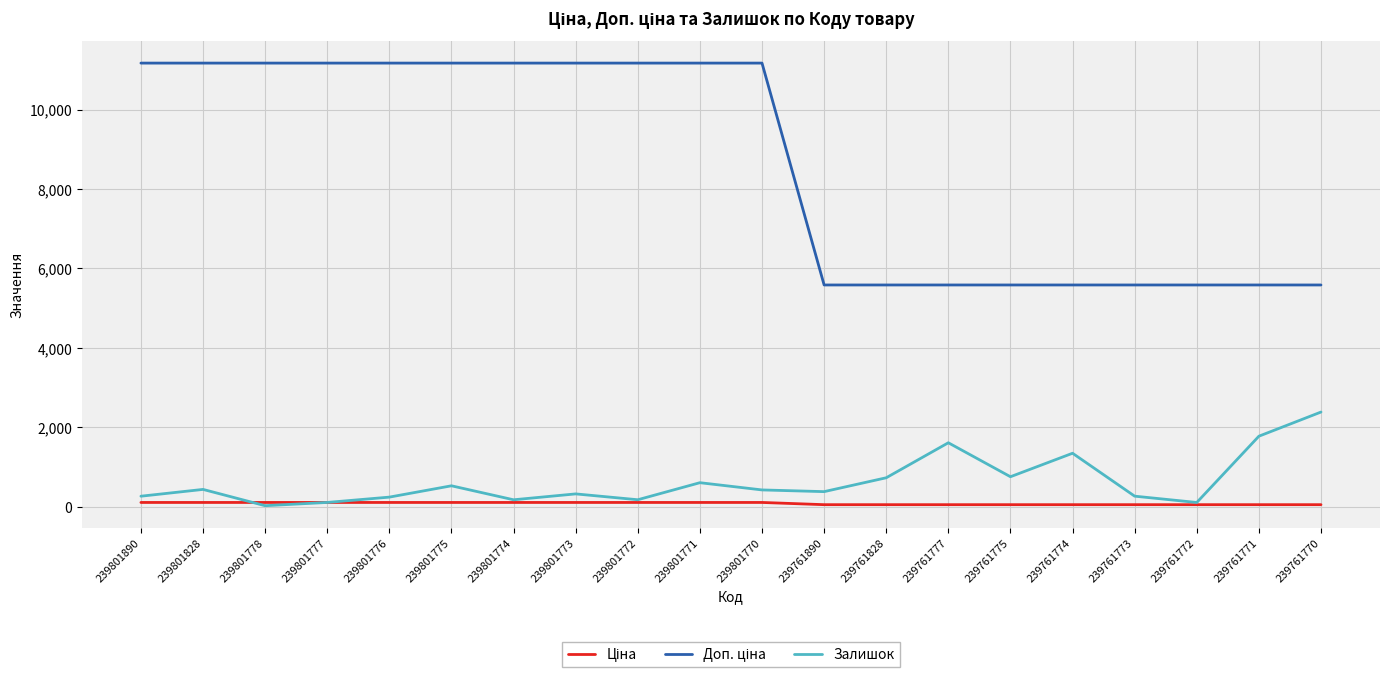

Between 239761890 and 239761777, which series saw the biggest shift?

Залишок